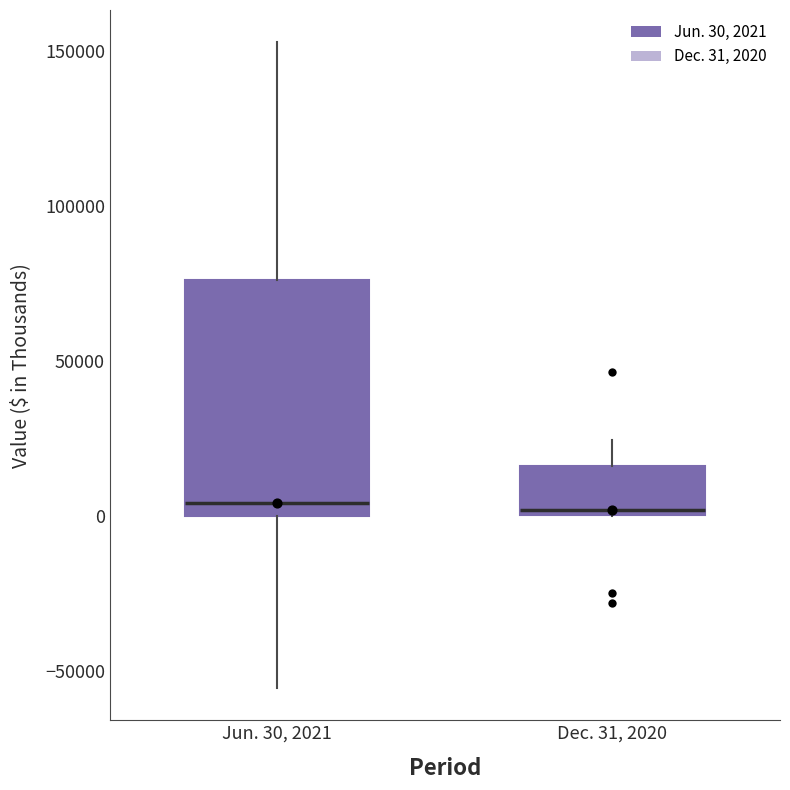

Where is the lower edge of the box for Dec. 31, 2020 on the y-axis? The values are not printed on the chart, so give them approximately, as read against the axis.

0